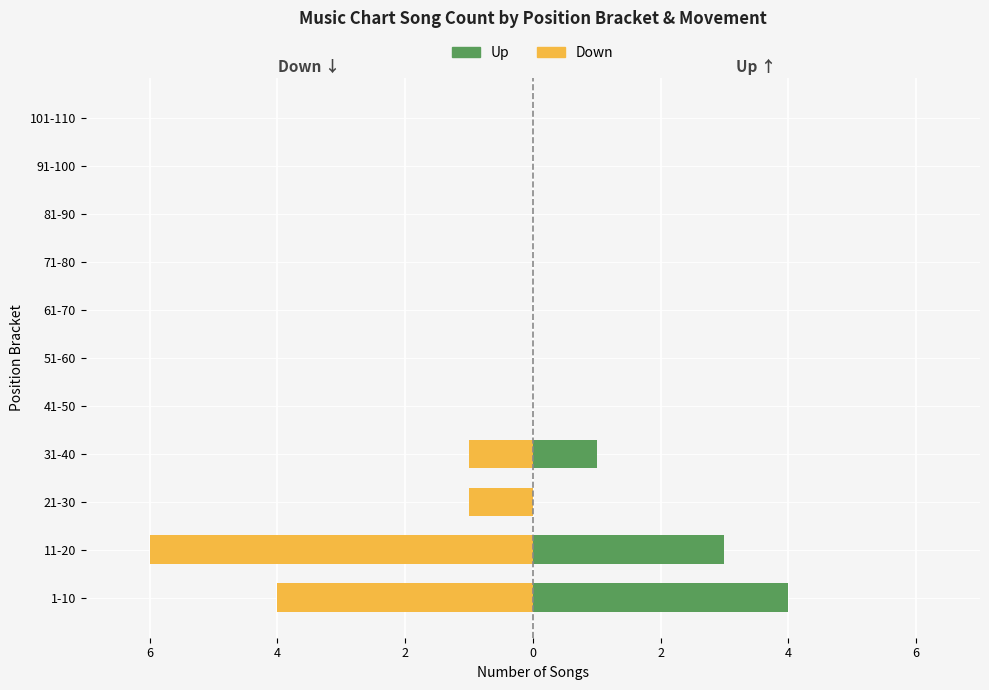

How many data points does each series have?

11